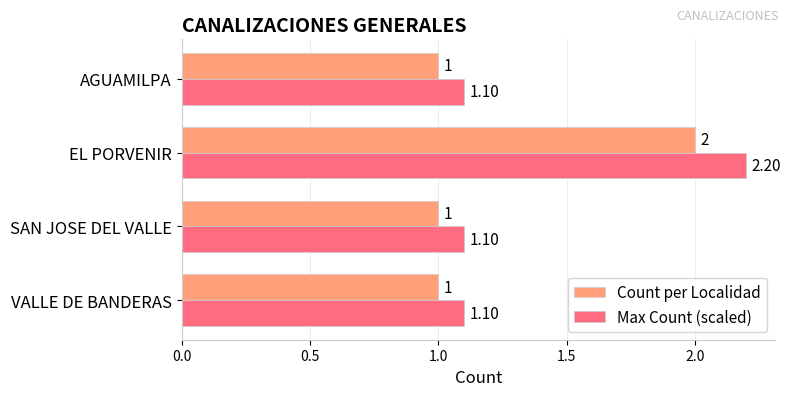

What is the difference between the maximum and minimum values in the Max Count (scaled) series?

1.1